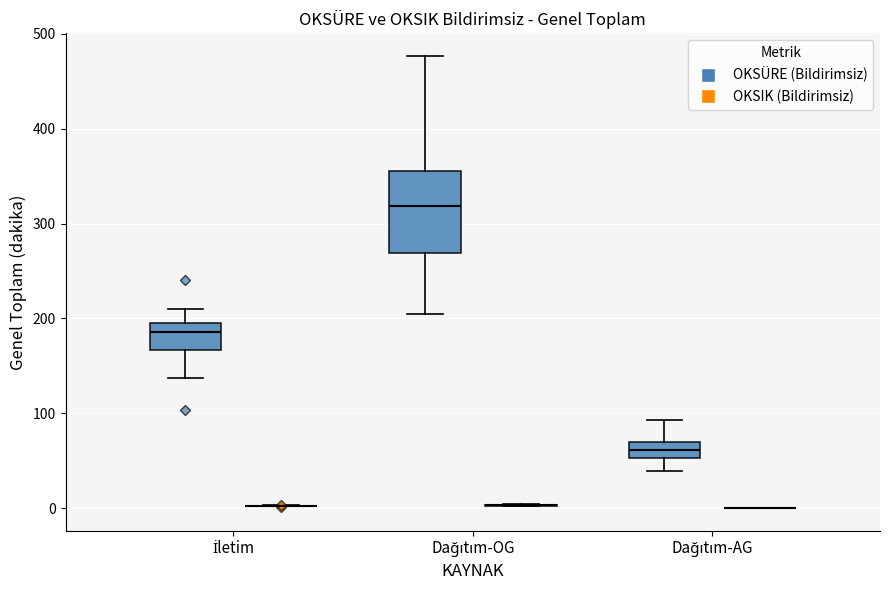

Reading left to right, read every box against the y-axis: the position of its median line, the range the box covers, and the ends of its whiskers. The values are not printed on the chart, so give them approximately, as read against the axis.

İletim (OKSÜRE (Bildirimsiz)): median 190, box 170 to 200, whiskers 140 to 210
İletim (OKSIK (Bildirimsiz)): box collapsed to a line at 0, whiskers 0 to 0
Dağıtım-OG (OKSÜRE (Bildirimsiz)): median 320, box 270 to 360, whiskers 200 to 480
Dağıtım-OG (OKSIK (Bildirimsiz)): box collapsed to a line at 0, whiskers 0 to 0
Dağıtım-AG (OKSÜRE (Bildirimsiz)): median 60, box 50 to 70, whiskers 40 to 90
Dağıtım-AG (OKSIK (Bildirimsiz)): box collapsed to a line at 0, whiskers 0 to 0